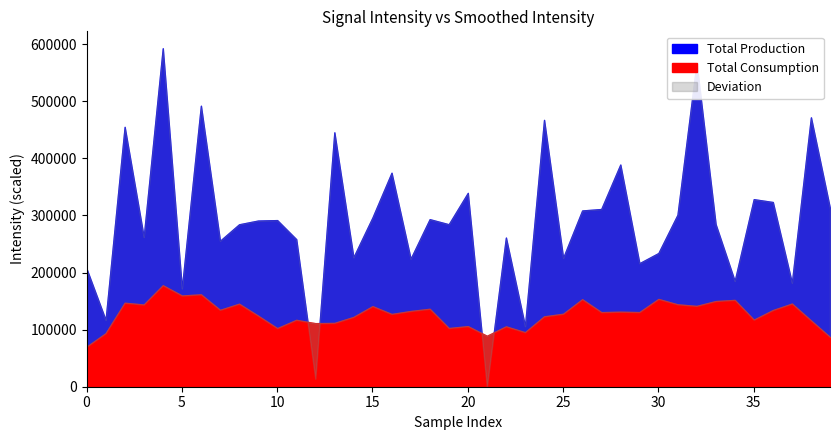

True or false: intensity_low and intensity_shifted intersect in this chart.

False